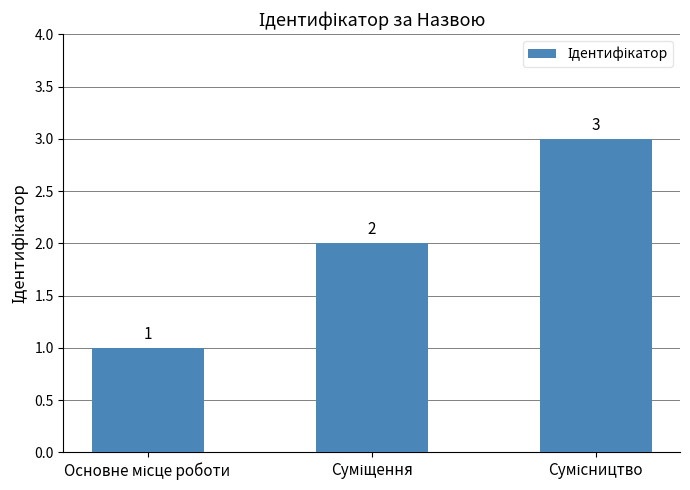

What is the sum of all values?

6